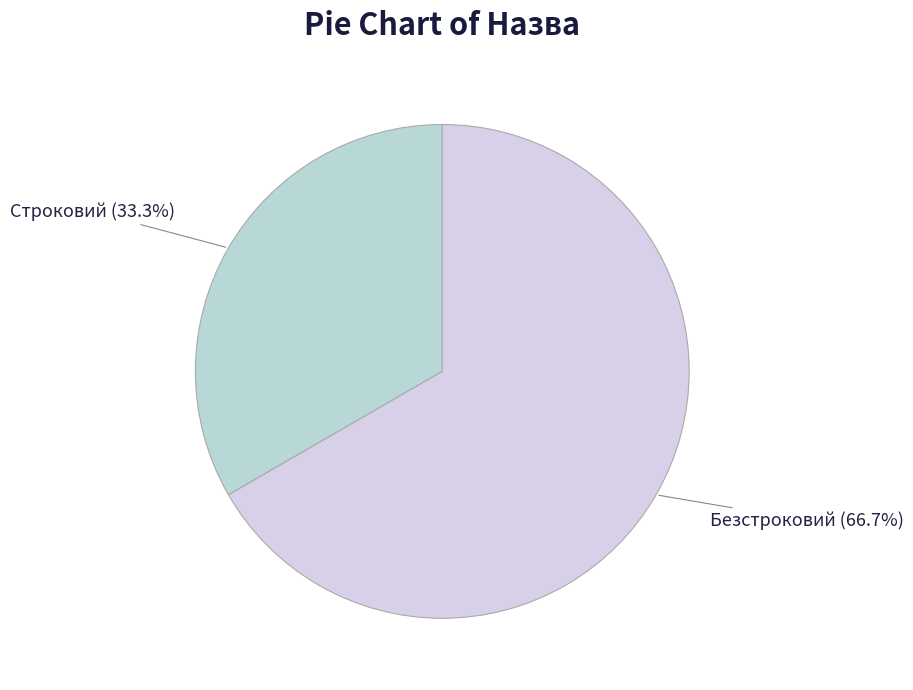

To the nearest percent, what is the combined percentage of Строковий and Безстроковий?

100%